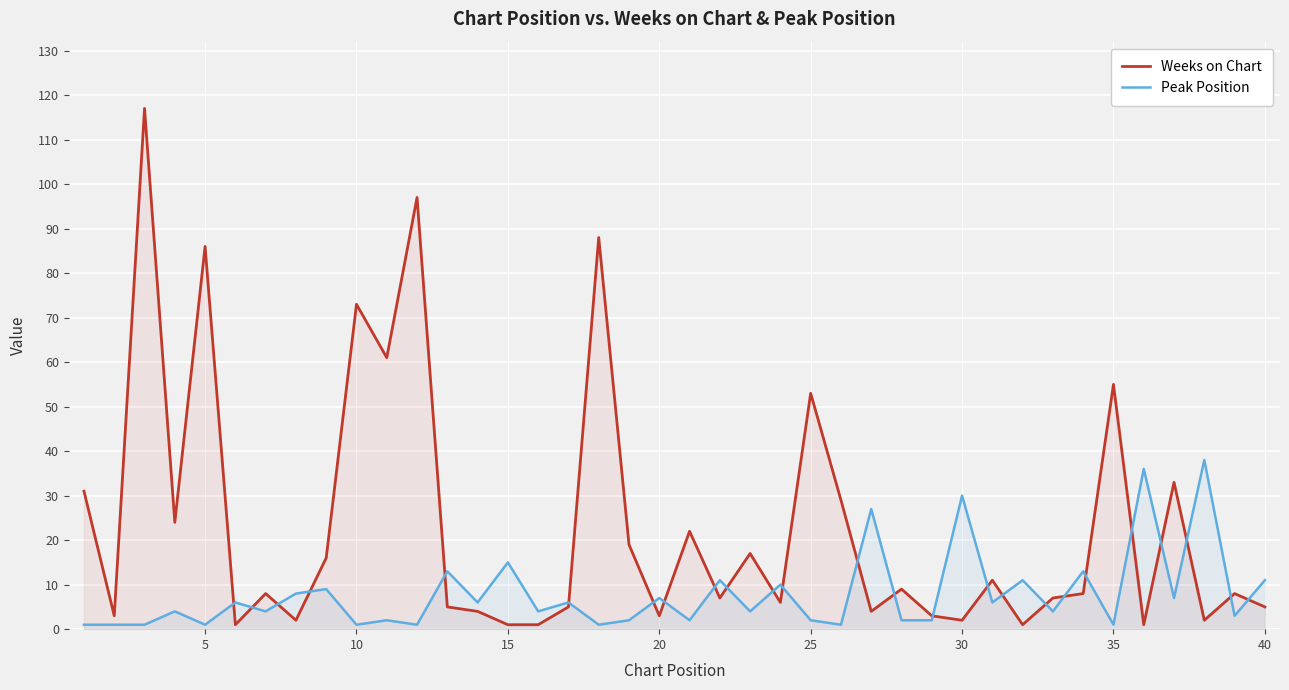

True or false: Peak Position and Weeks on Chart cross at least once.

True